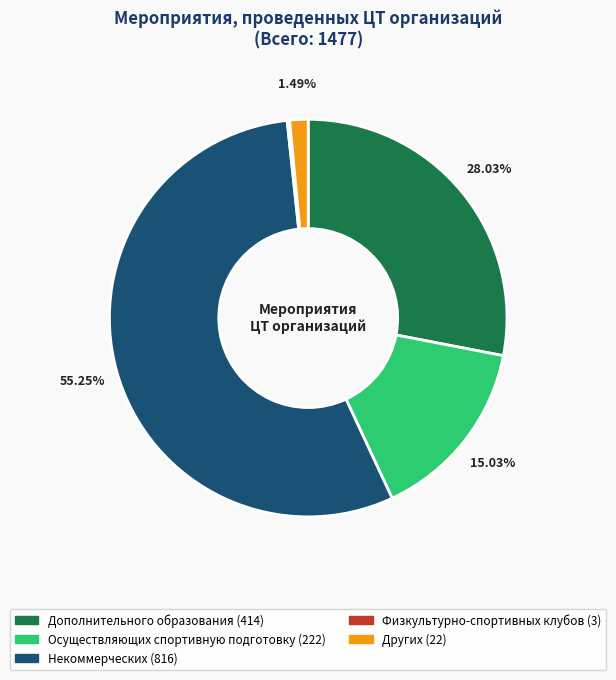

Between Дополнительного образования and Некоммерческих, which is larger?

Некоммерческих